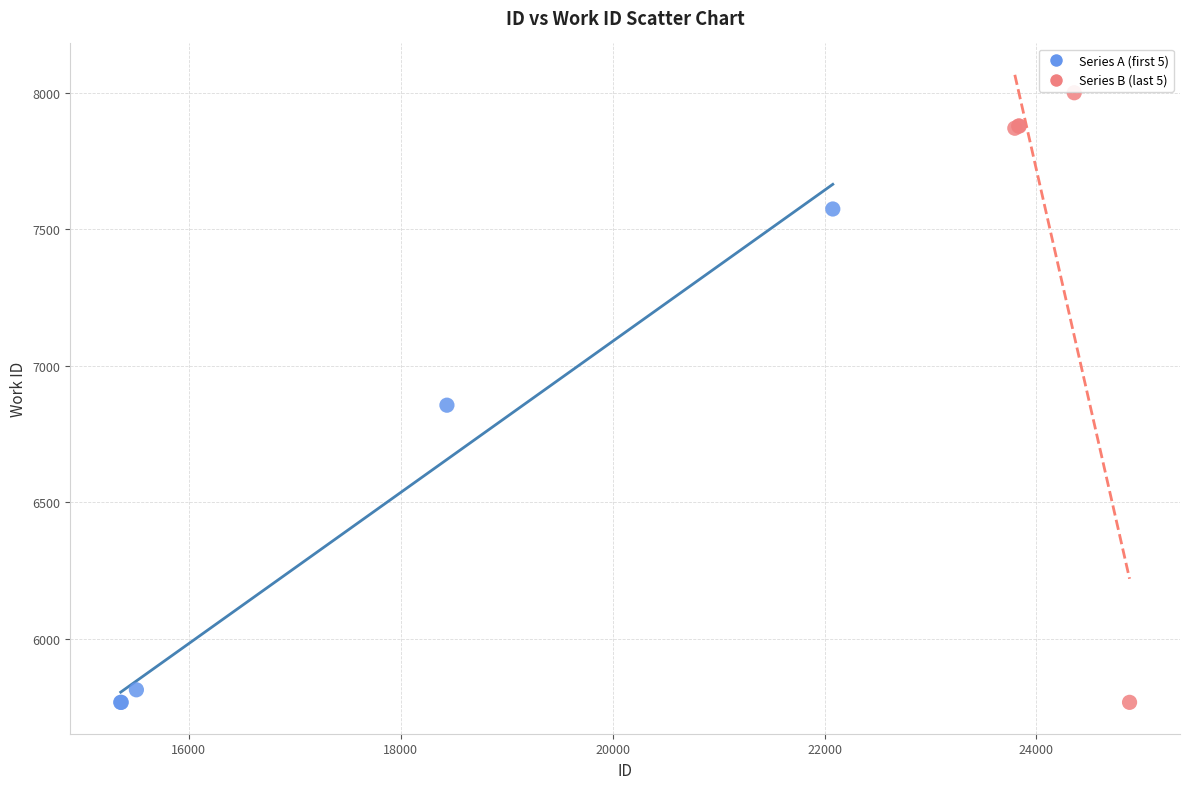

Which series reaches the maximum Y coordinate?

Series B (last 5)